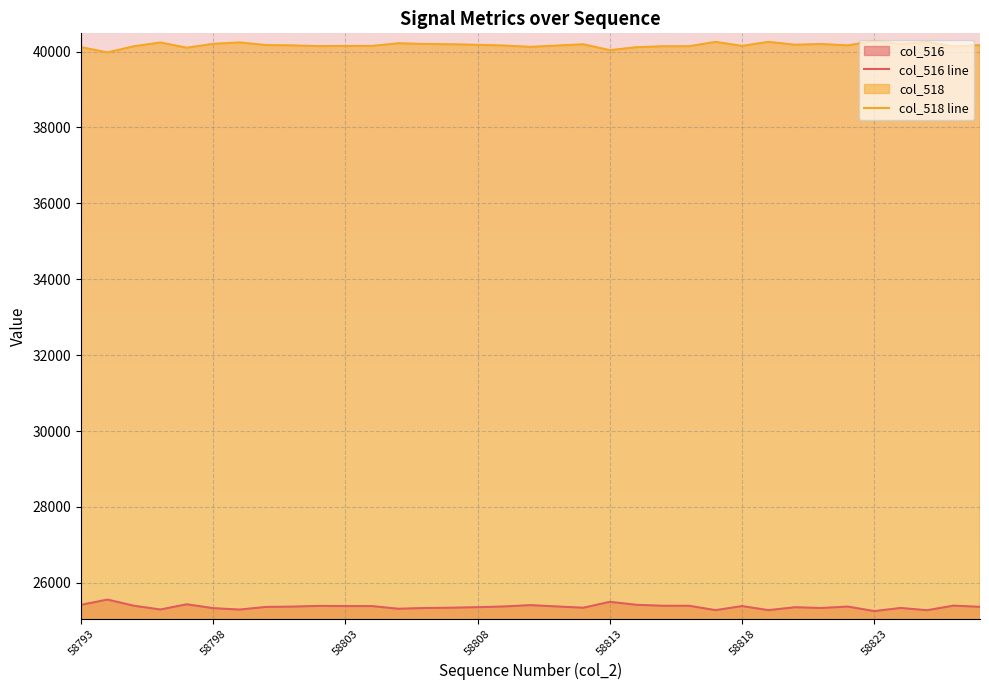

True or false: col_518 line and col_516 line intersect in this chart.

False